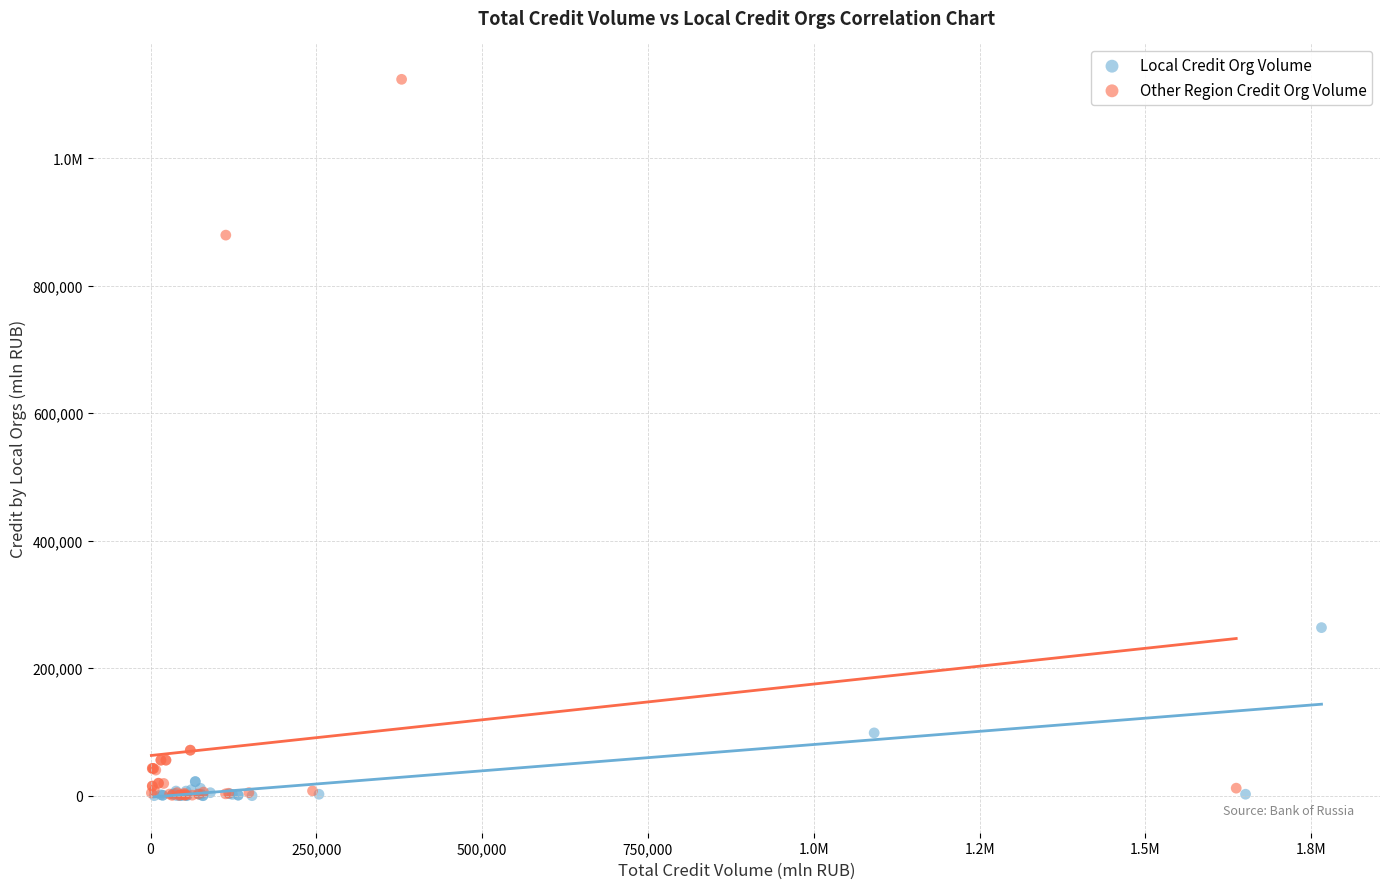

What are all the series names shown in the legend?

Local Credit Org Volume, Other Region Credit Org Volume